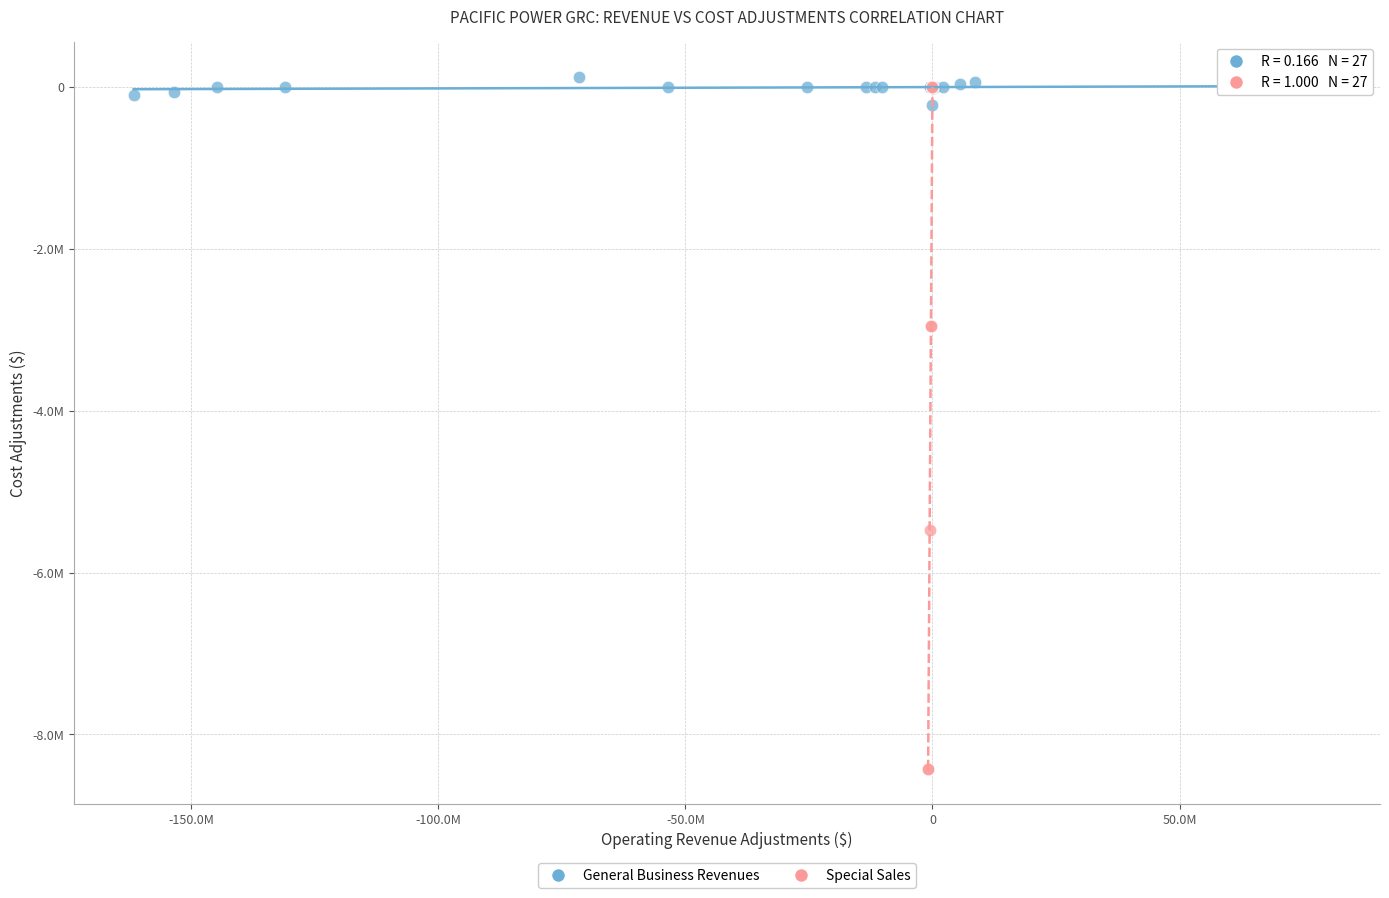

Which series has the widest spread of Y values?

Special Sales